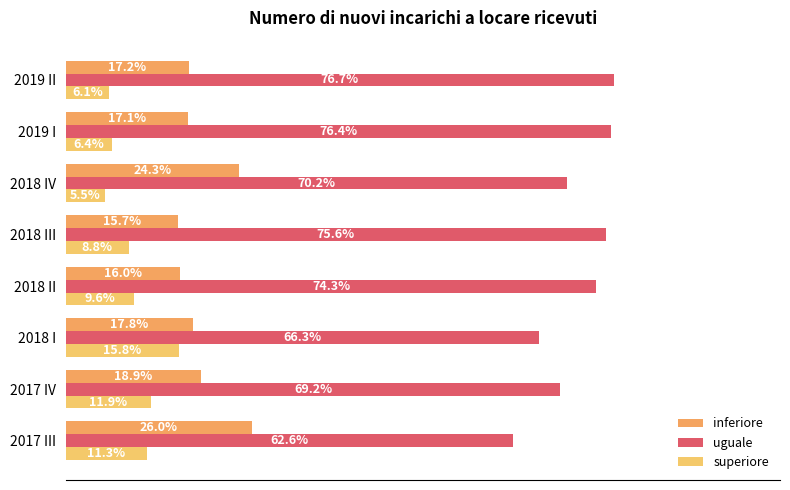

How many series are shown in this chart?

3